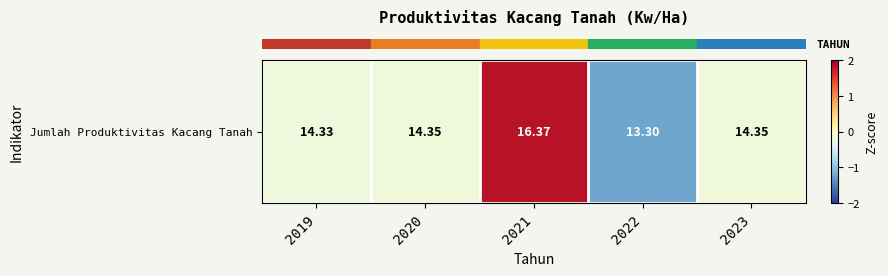

How many categories are shown in the chart?

5